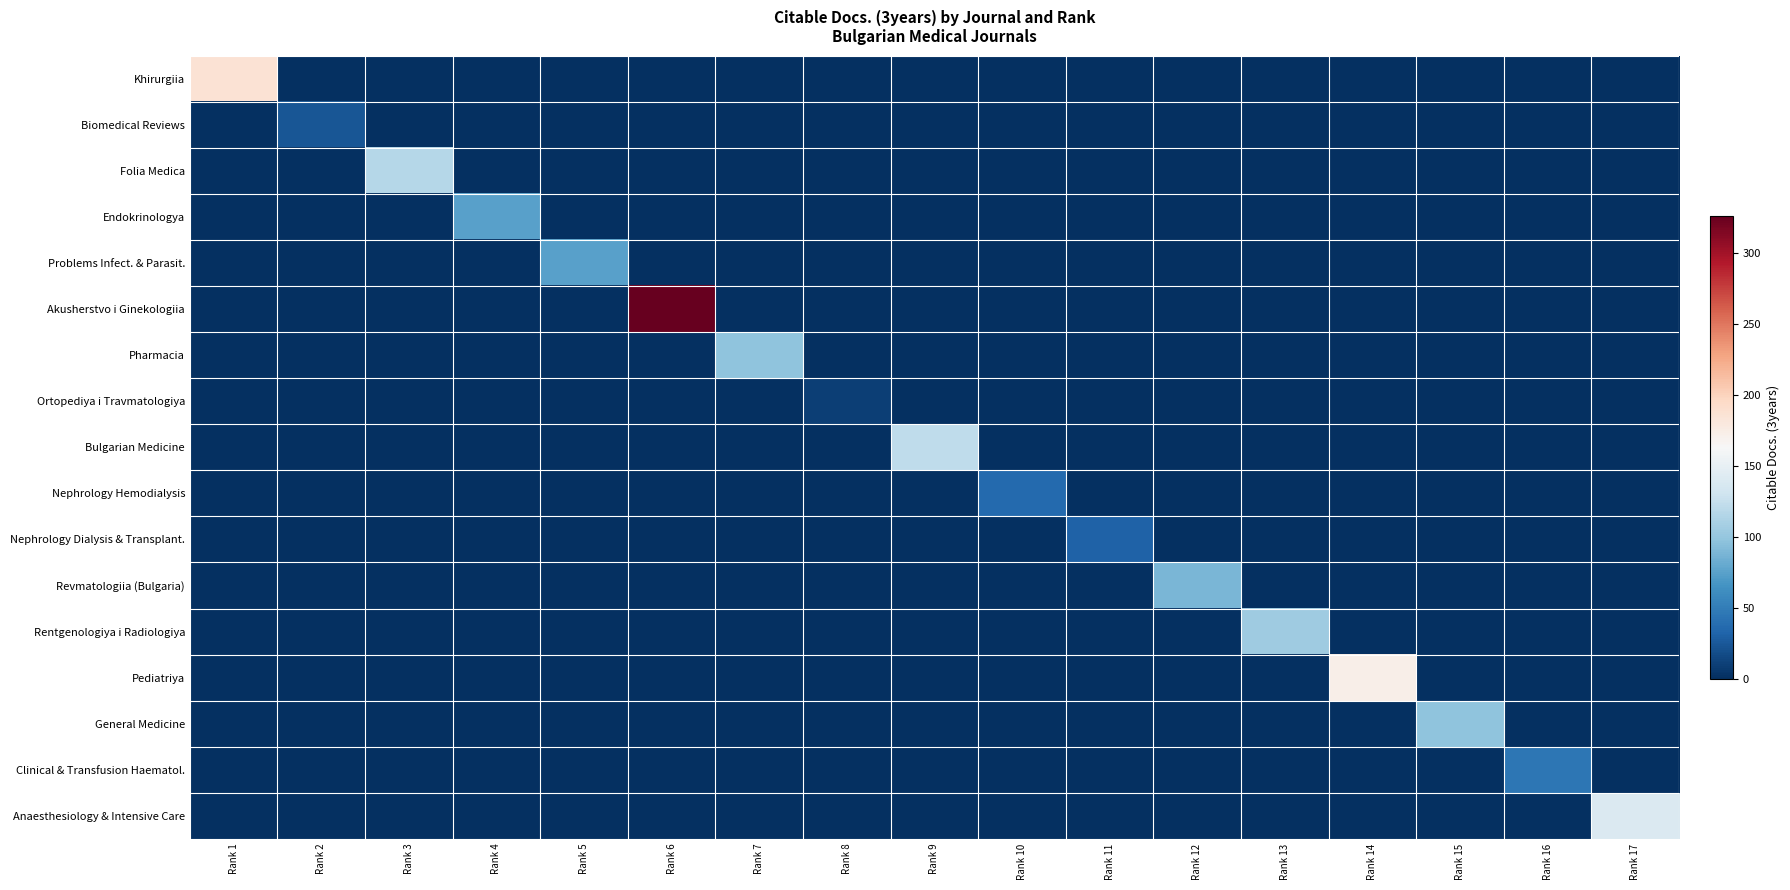

What is the spread (max minus min) of values at Rank 14?

173